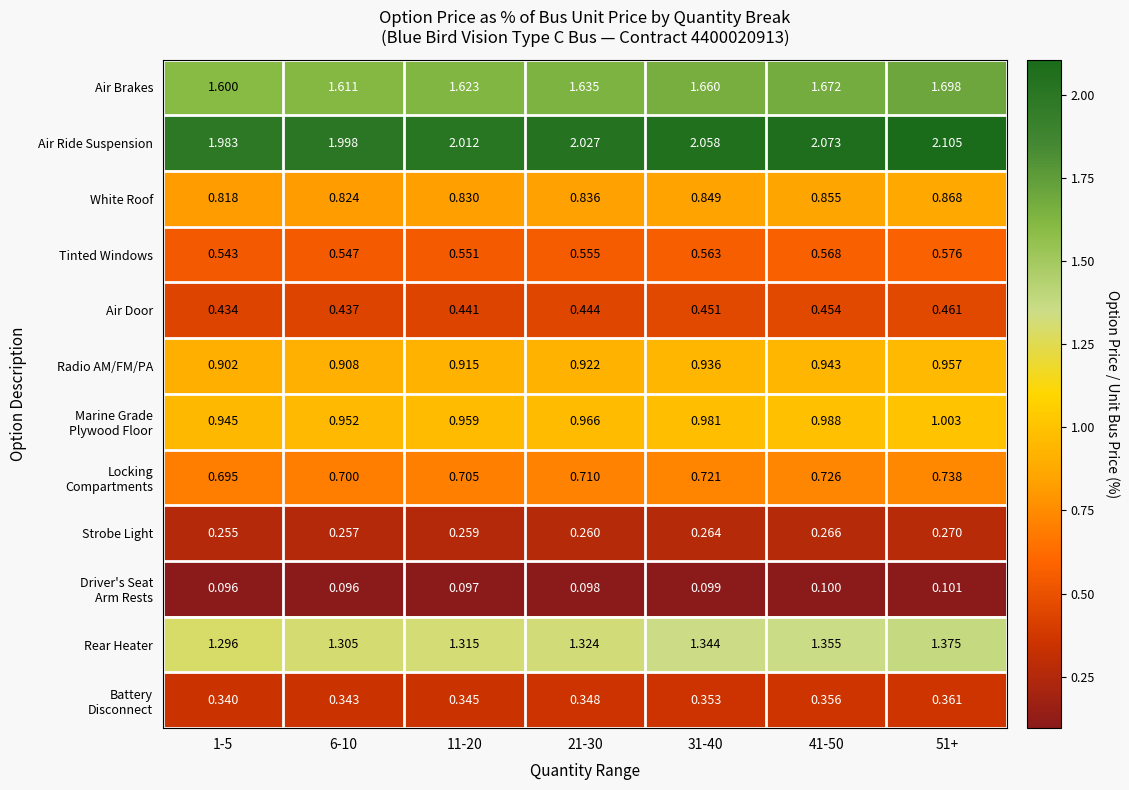

Is the value of Air Ride Suspension at 6-10 greater than the value of White Roof at 1-5?

Yes